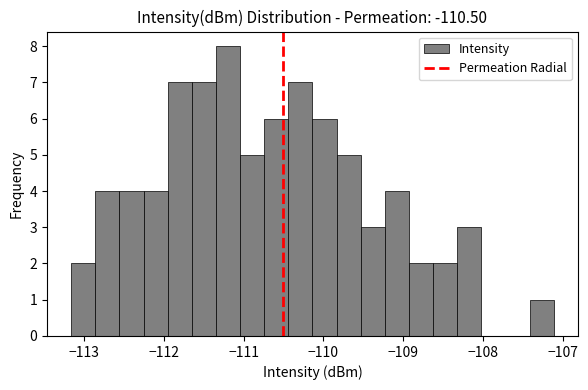

Around what value on the x-axis is the tallest bar? Give the approximate position of its centre, as read against the axis.

-111.2